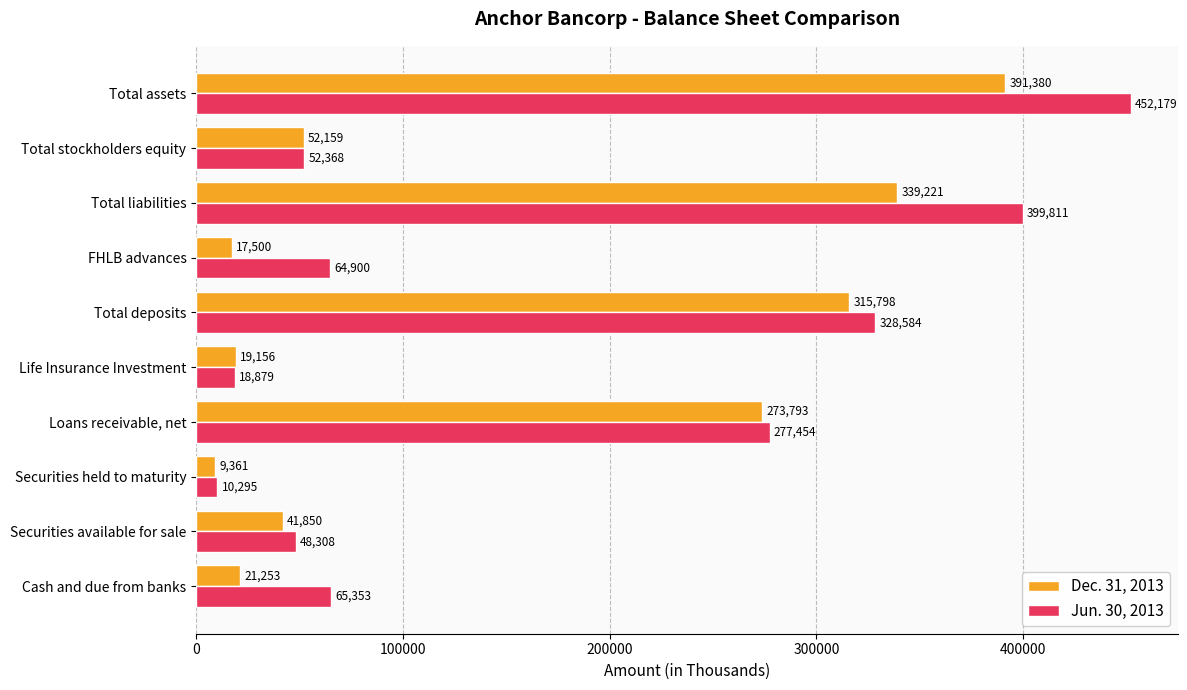

At which label is Dec. 31, 2013 closest to 200370?

Loans receivable, net